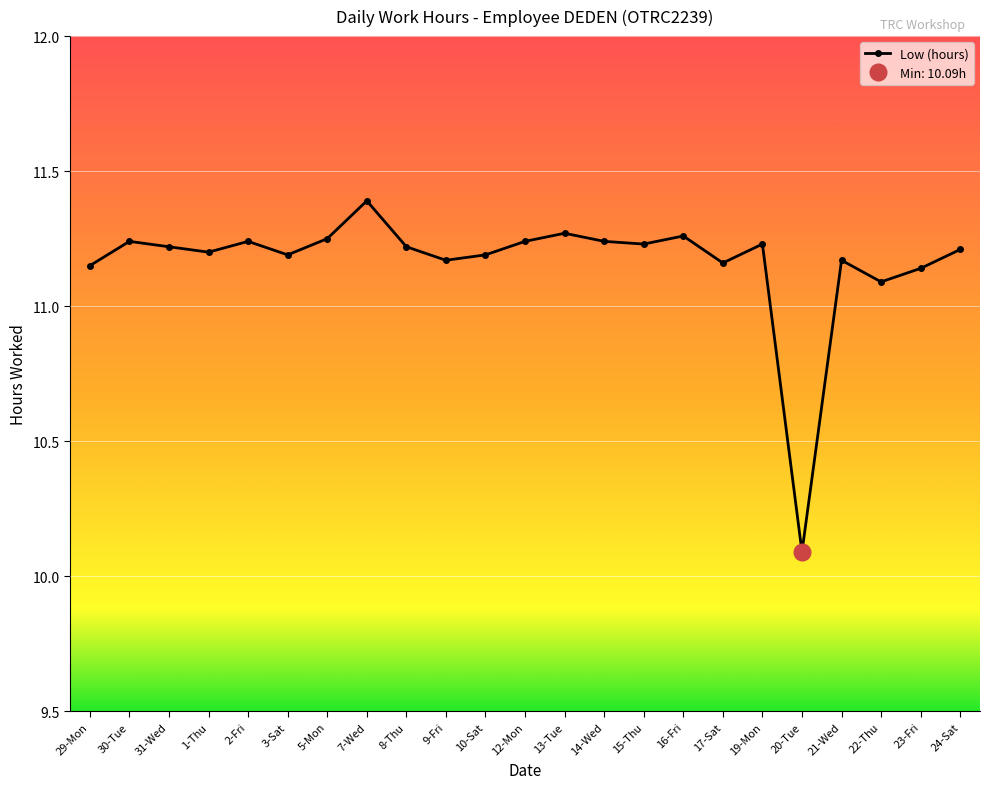

Rank the categories by value from highest to lowest.

7-Wed, 13-Tue, 16-Fri, 5-Mon, 30-Tue, 2-Fri, 12-Mon, 14-Wed, 15-Thu, 19-Mon, 31-Wed, 8-Thu, 24-Sat, 1-Thu, 3-Sat, 10-Sat, 9-Fri, 21-Wed, 17-Sat, 29-Mon, 23-Fri, 22-Thu, 20-Tue